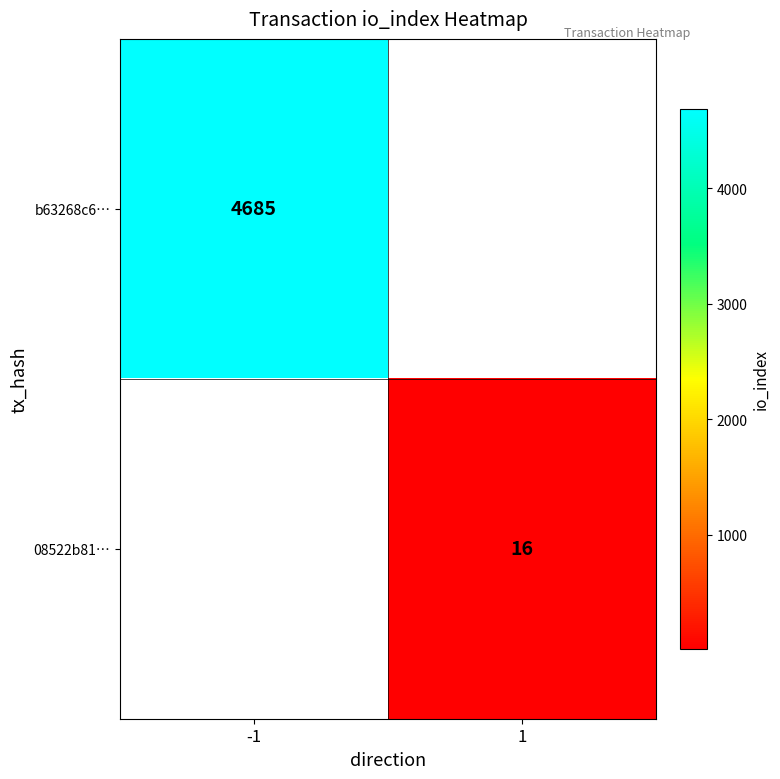

True or false: b63268c6… has a value of 6588 at -1.

False